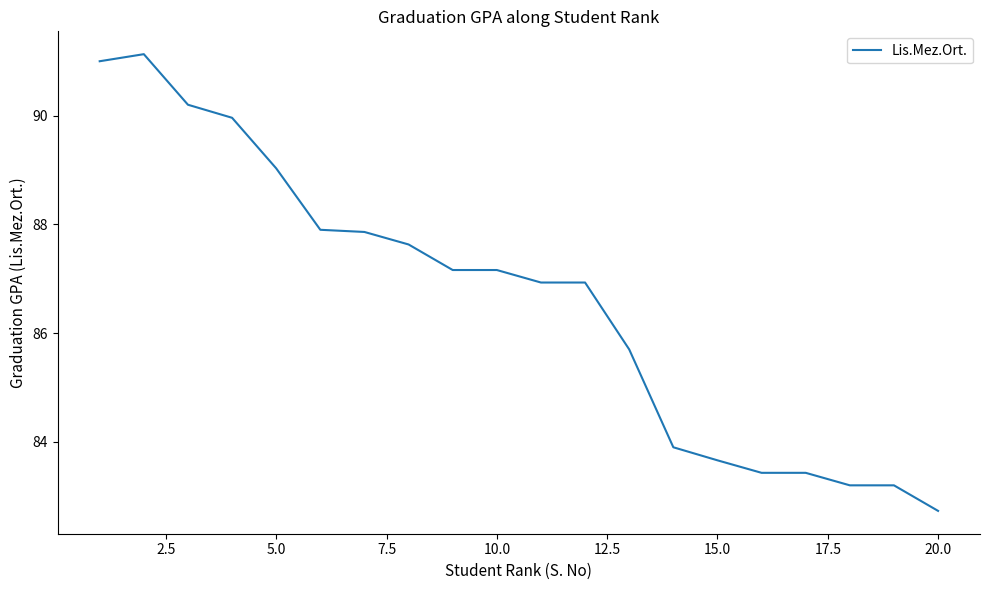

What is the difference between the maximum and minimum values?

8.4